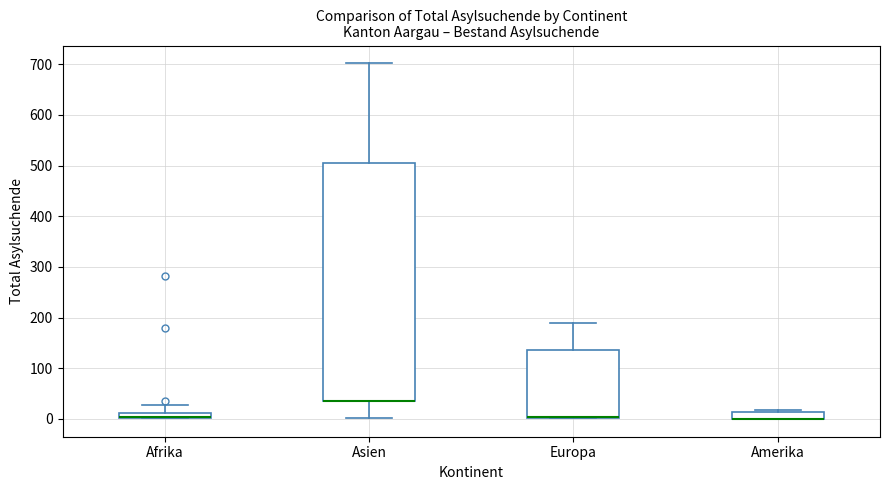

Which box is the tallest, from its lower edge to its upper edge?

Asien